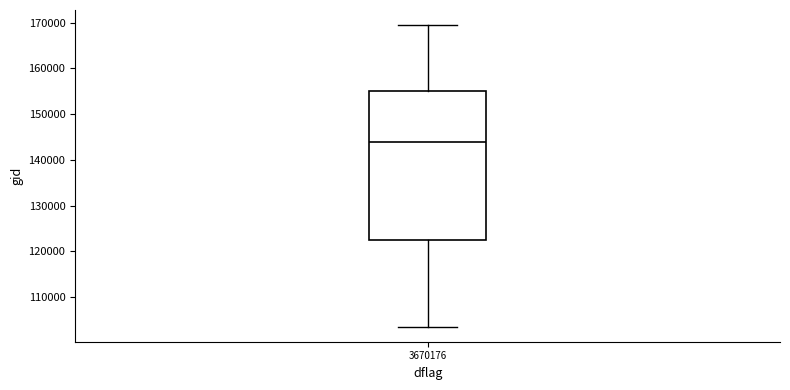

Transcribe this box plot: give where the median line is, the range the box spans, and where the two whiskers end, as read against the y-axis. The values are not printed on the chart, so give them approximately, as read against the axis.

median 144000, box 122000 to 155000, whiskers 103000 to 169000